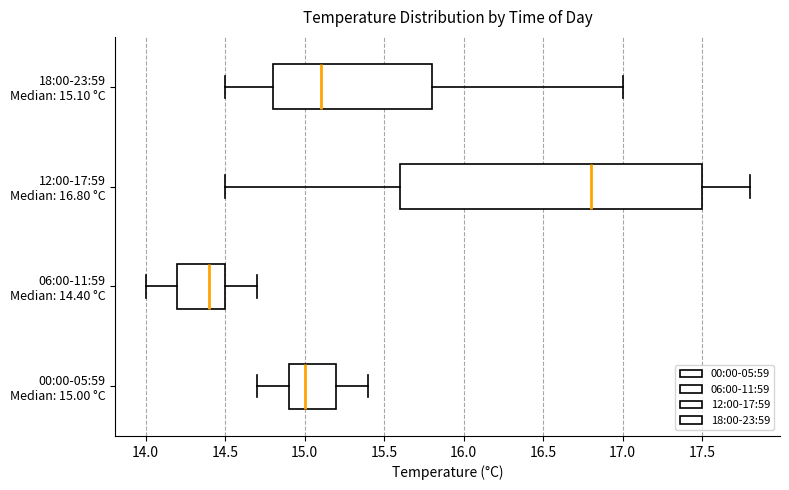

Comparing the boxes themselves (not the whiskers), which one is the widest?

12:00-17:59 Median: 16.80 °C